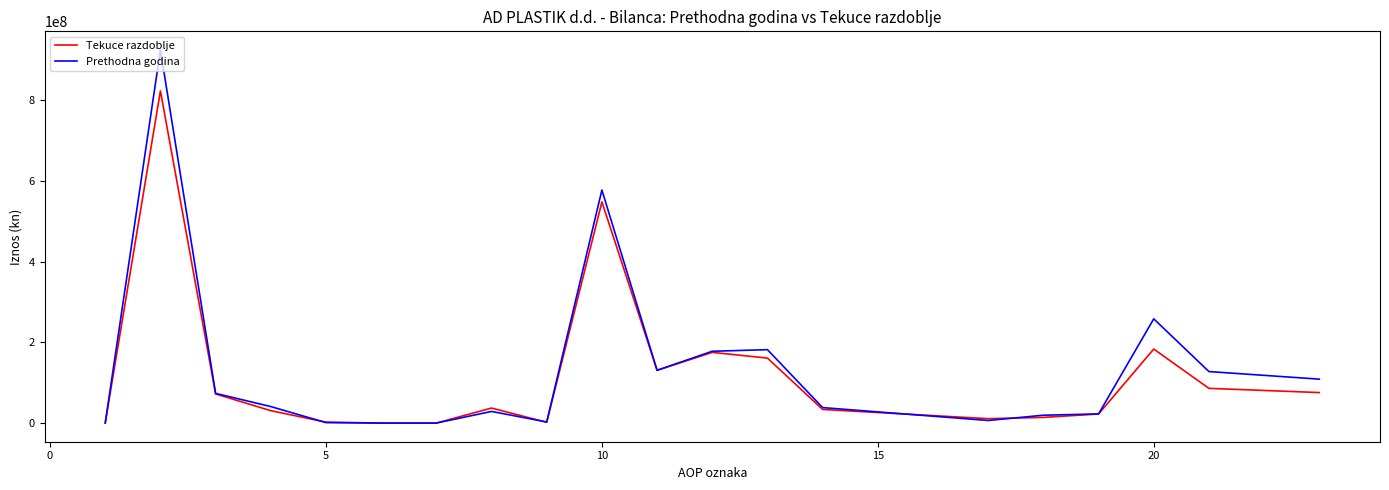

Which series has the widest spread of values?

Prethodna godina